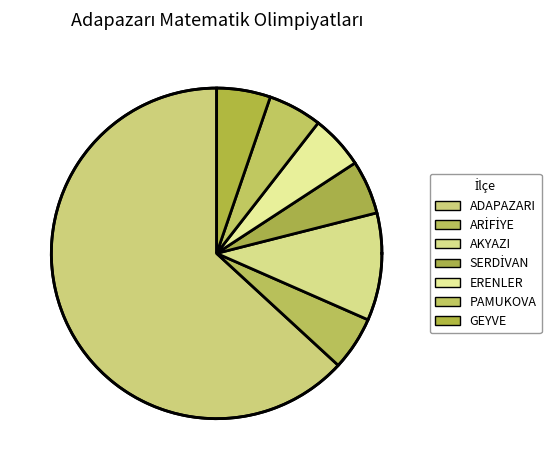

Rank the categories by value from highest to lowest.

ADAPAZARI, AKYAZI, ARİFİYE, SERDİVAN, ERENLER, PAMUKOVA, GEYVE